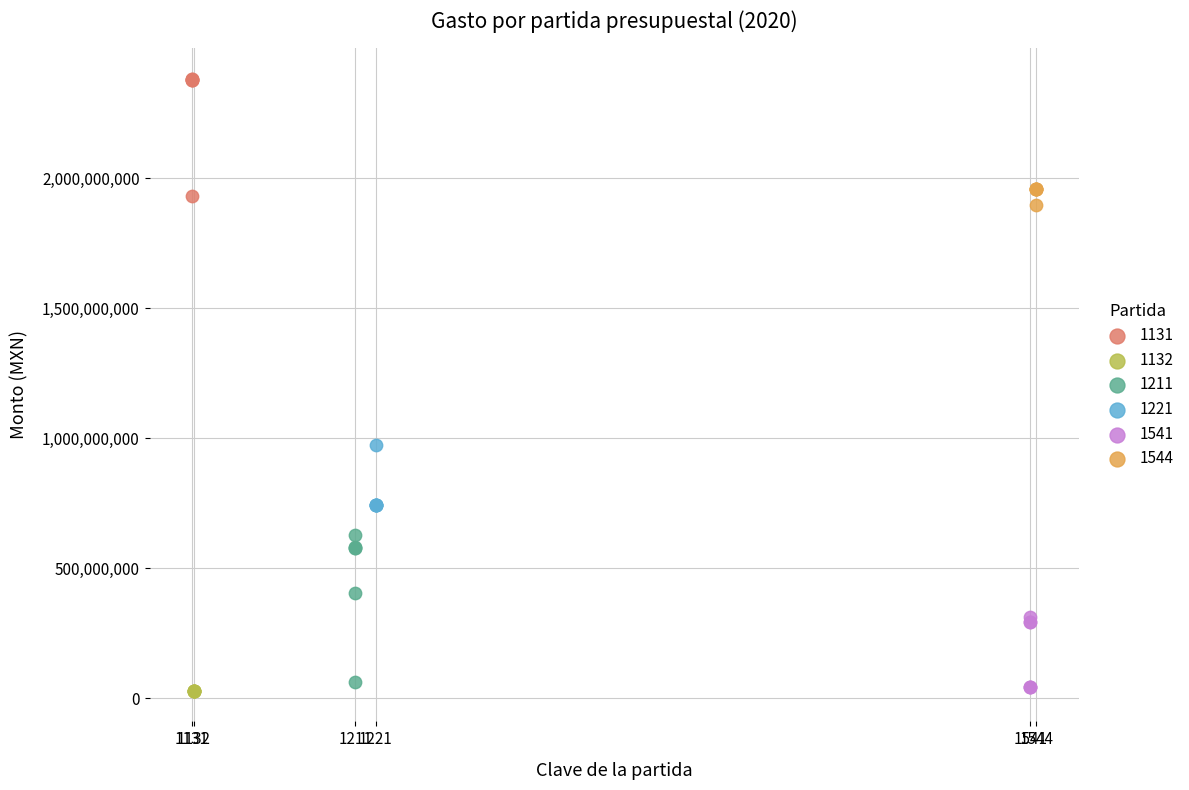

Which series has the widest spread of Y values?

1211